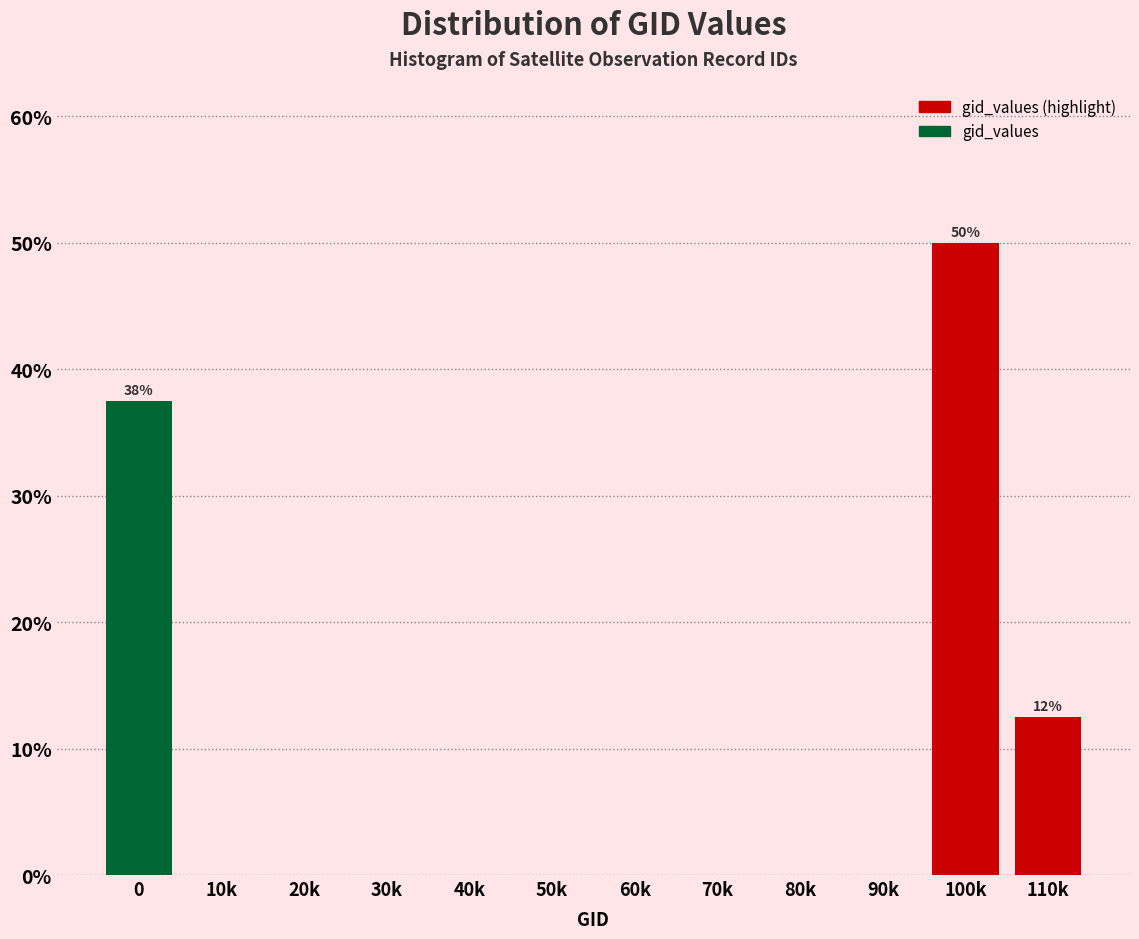

Reading left to right, list all the values displayed in this chart.

0=37.5	10k=0.0	20k=0.0	30k=0.0	40k=0.0	50k=0.0	60k=0.0	70k=0.0	80k=0.0	90k=0.0	100k=50.0	110k=12.5